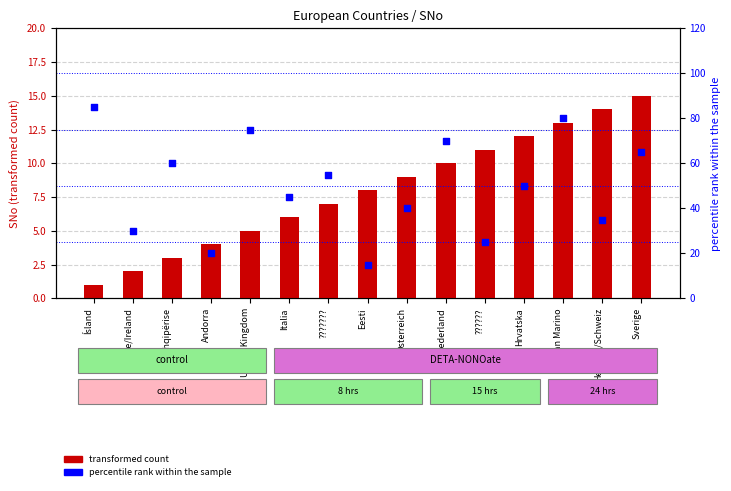

At how many categories does at least one series exceed 66?

4